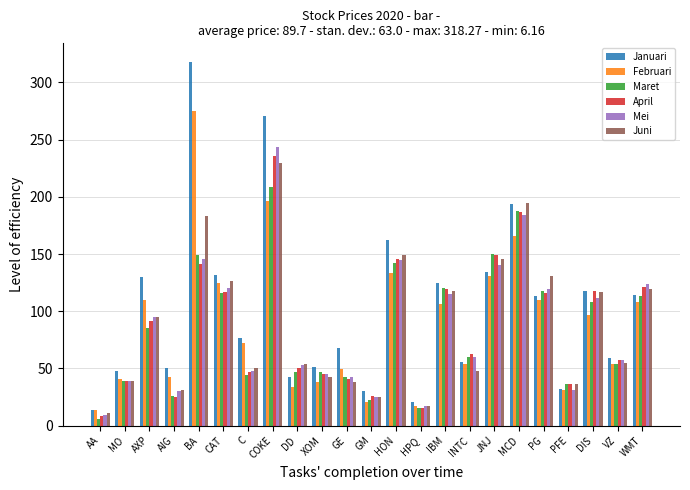

At which label does Juni reach its peak?

COKE